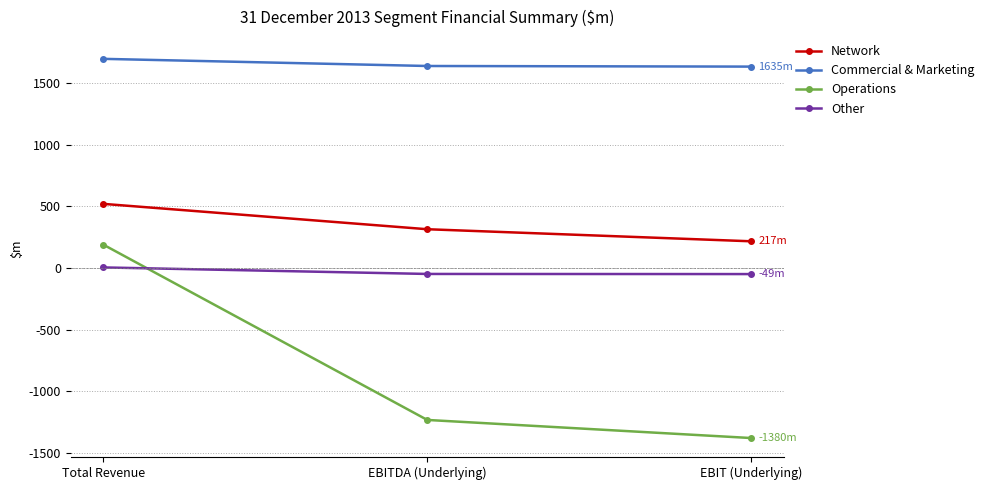

Which series has the largest total across all categories?

Commercial & Marketing